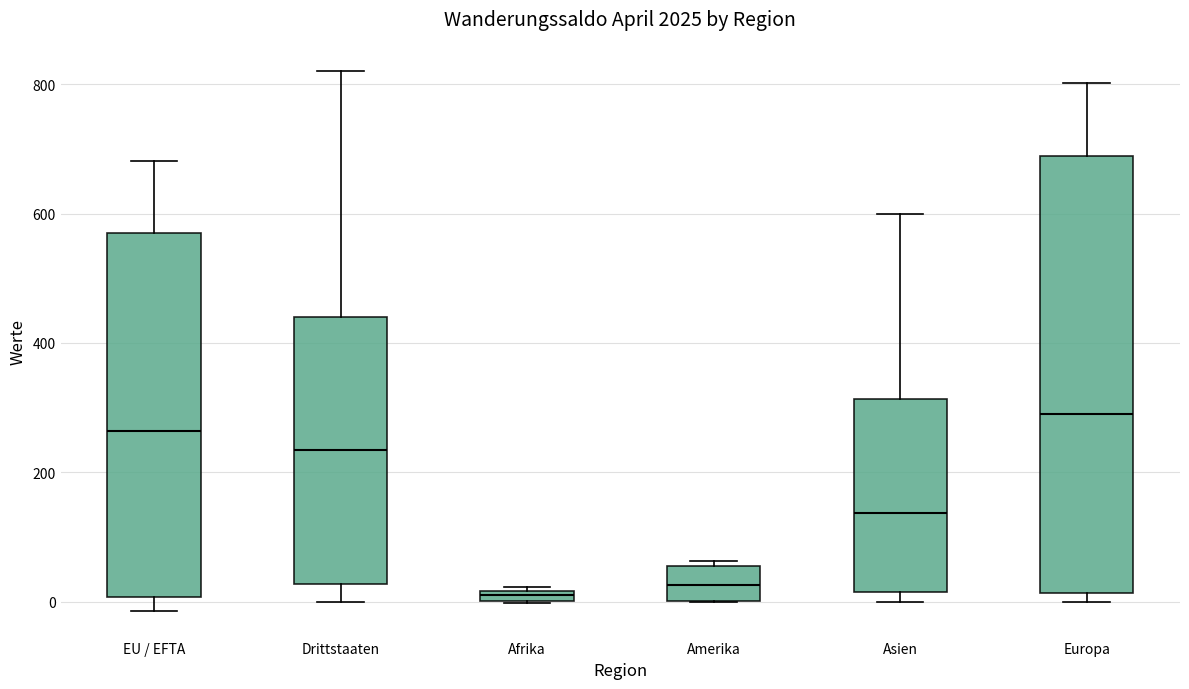

Where does the median line of the box for Europa sit on the y-axis? The values are not printed on the chart, so give them approximately, as read against the axis.

300